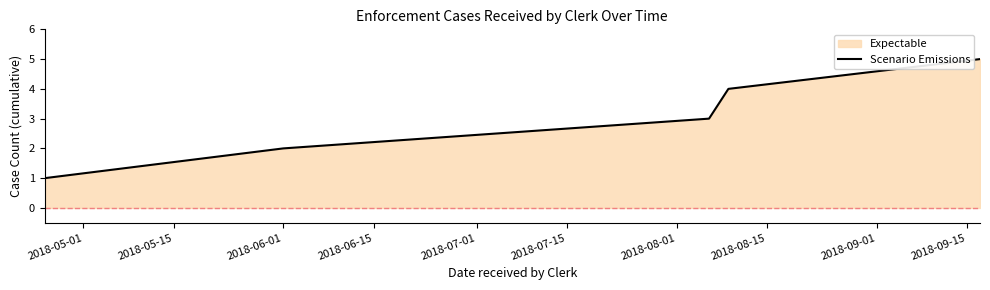

What is the greatest value displayed?

5